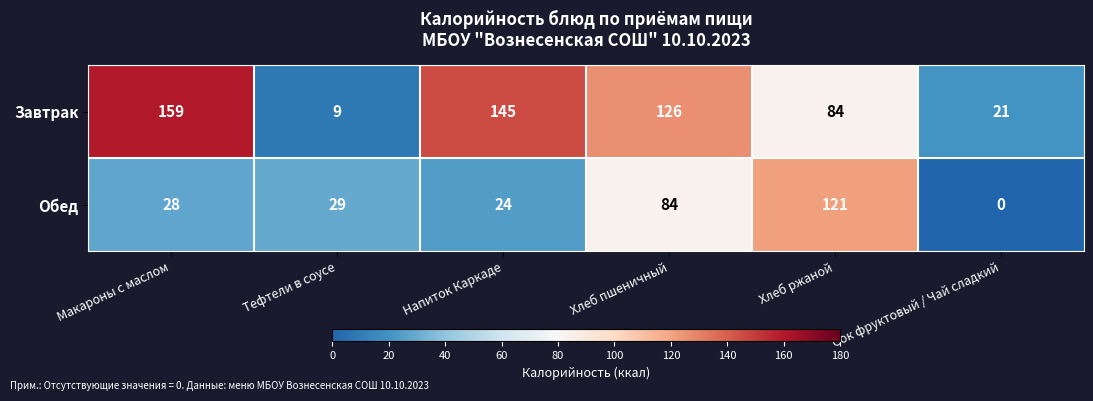

Reading right to left, transcribe all the data shown in this chart.

Завтрак: 21	84	126	145	9	159
Обед: 0	121	84	24	29	28